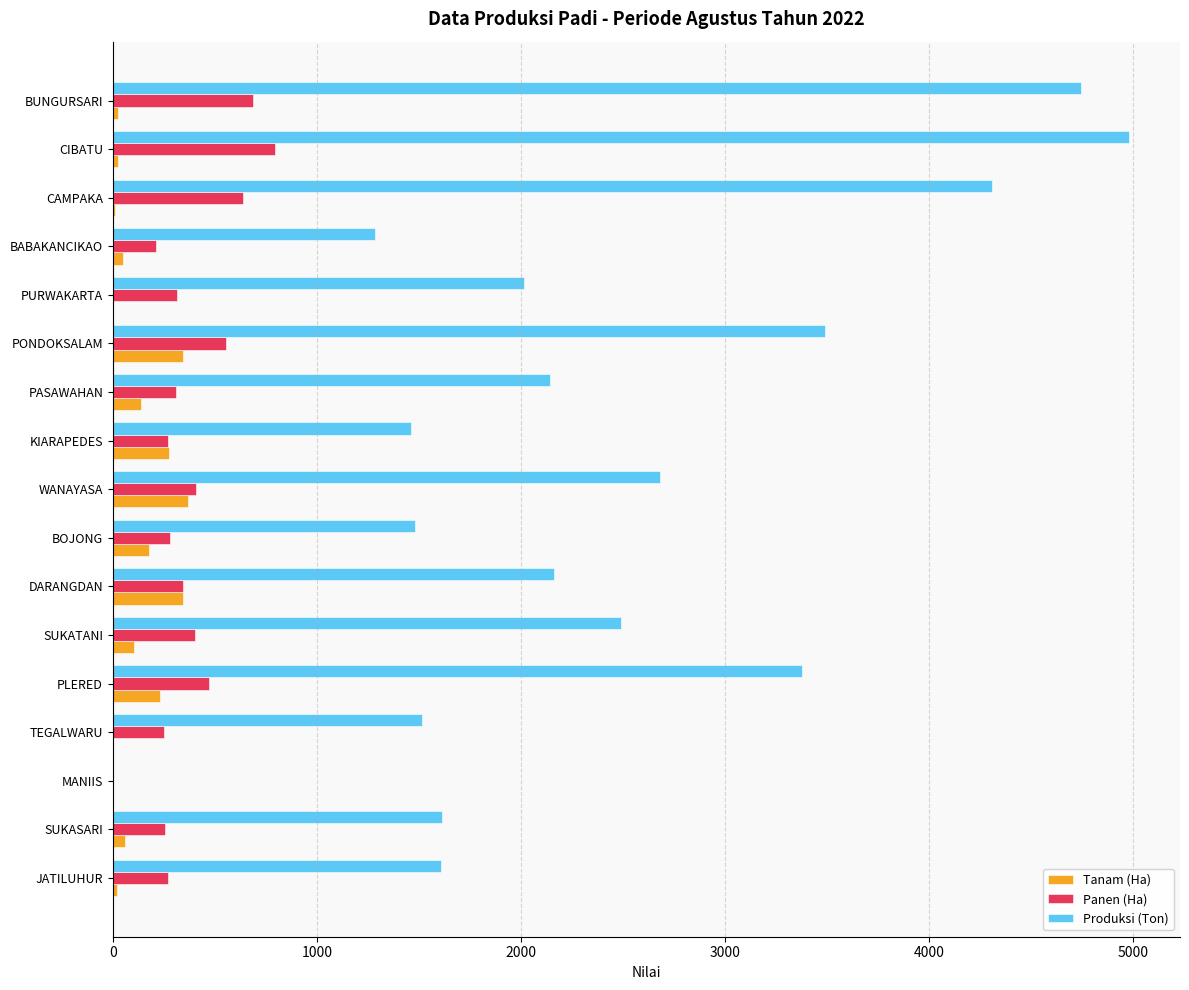

Which series has the largest total across all categories?

Produksi (Ton)